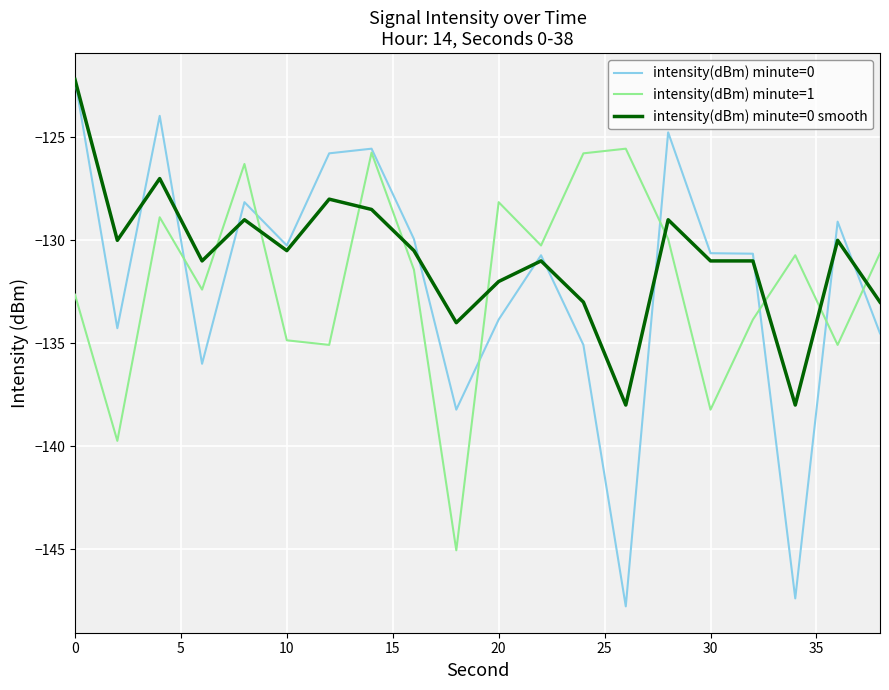

Which series has the largest range (max minus min)?

intensity(dBm) minute=0